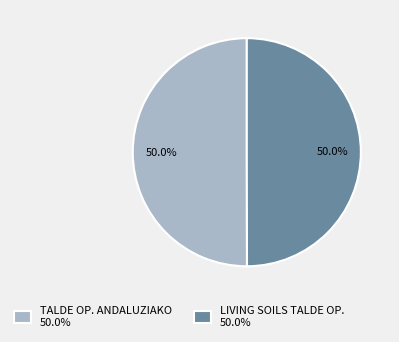

Approximately how many times larger is the value at TALDE OP. ANDALUZIAKO 50.0% compared to LIVING SOILS TALDE OP. 50.0%?

1.0